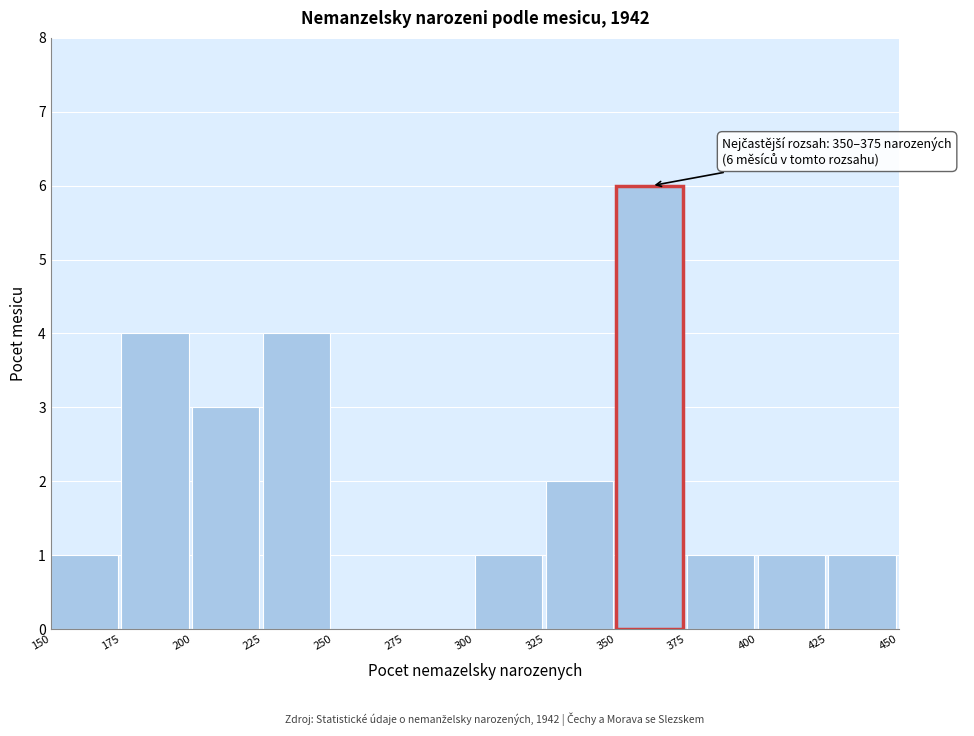

Which range on the x-axis has the tallest bar?

350 to 375